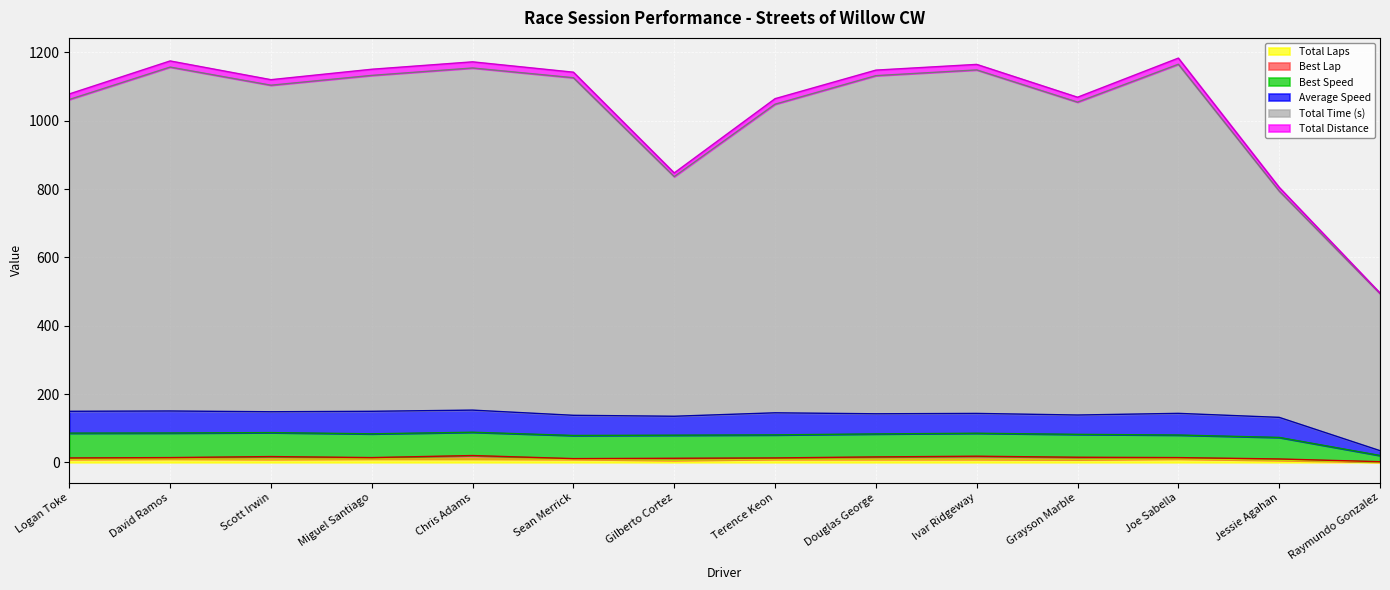

Which label corresponds to the largest value in the chart?

Joe Sabella